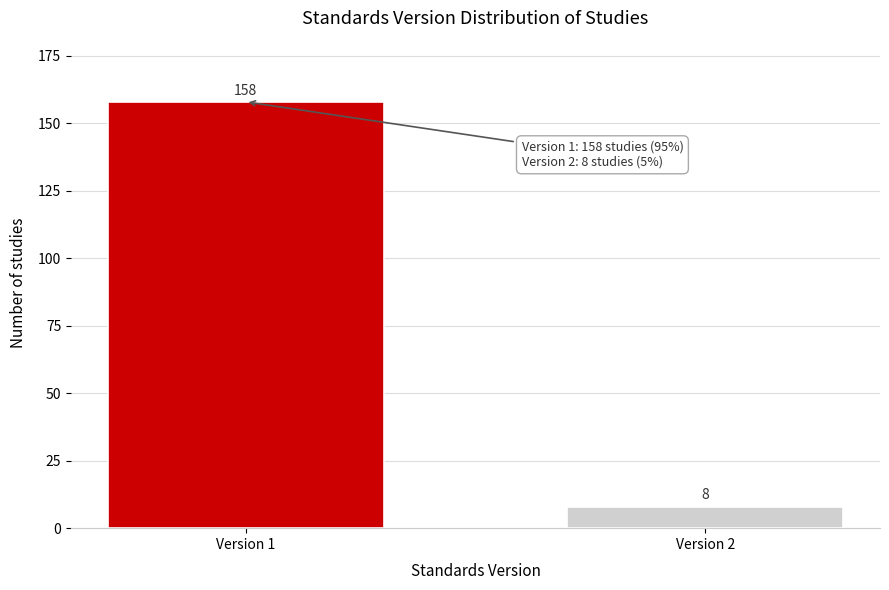

Reading left to right, extract all data points from this chart.

Version 1=158	Version 2=8